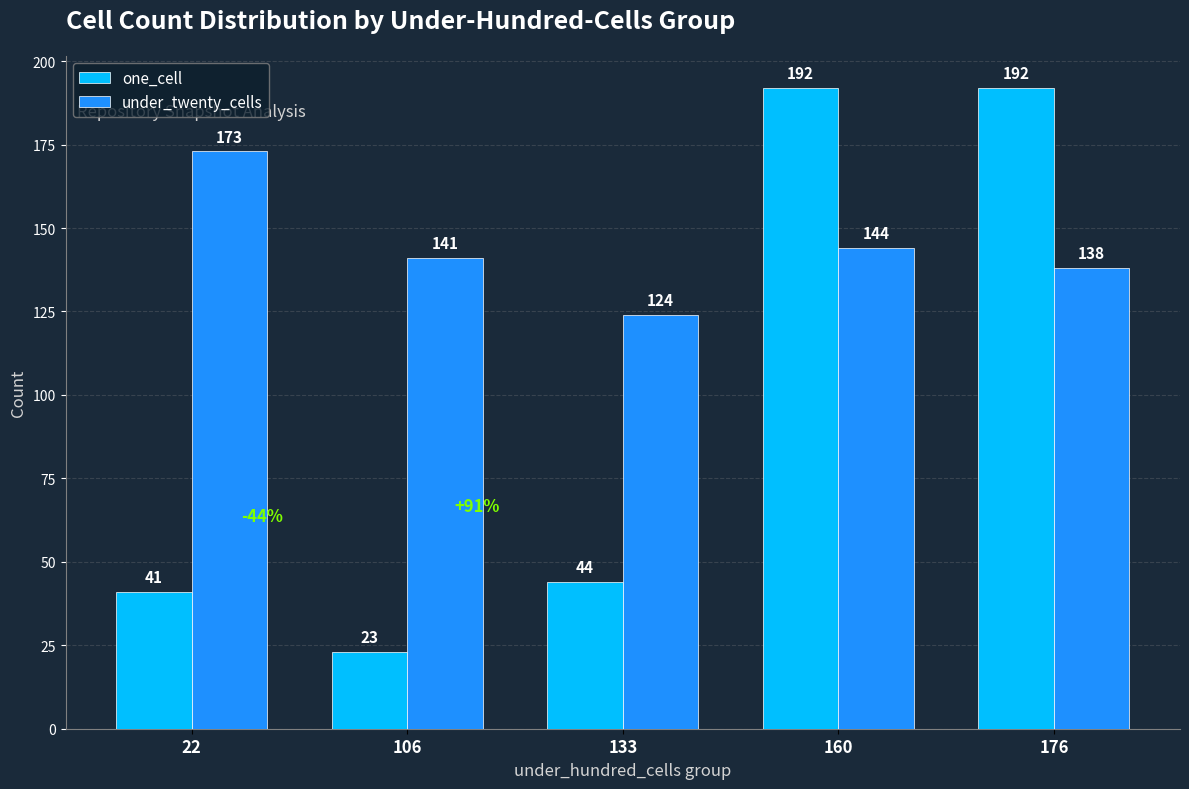

Which series has the largest range (max minus min)?

one_cell